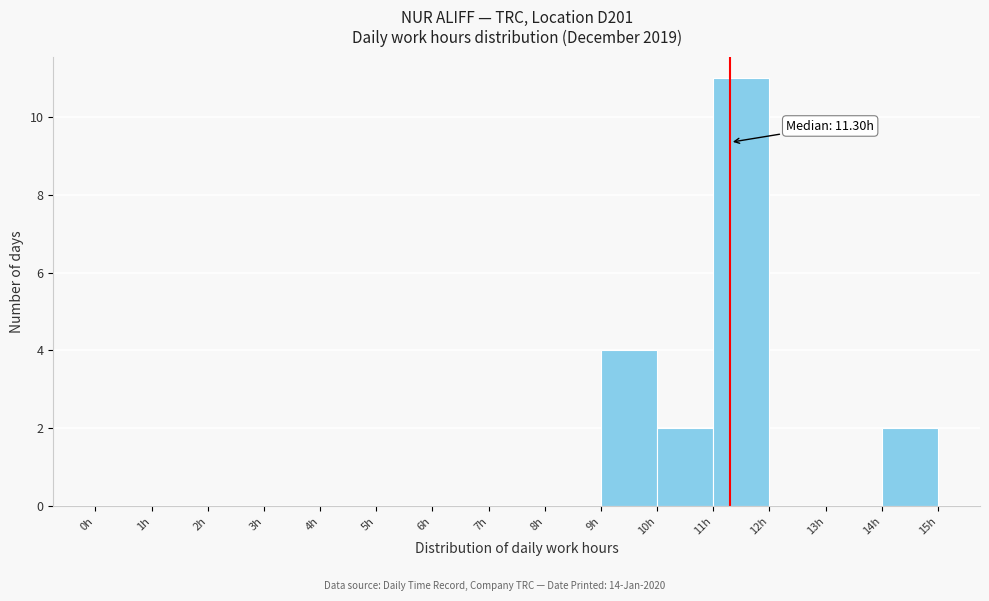

Which range on the x-axis has the tallest bar?

11 to 12